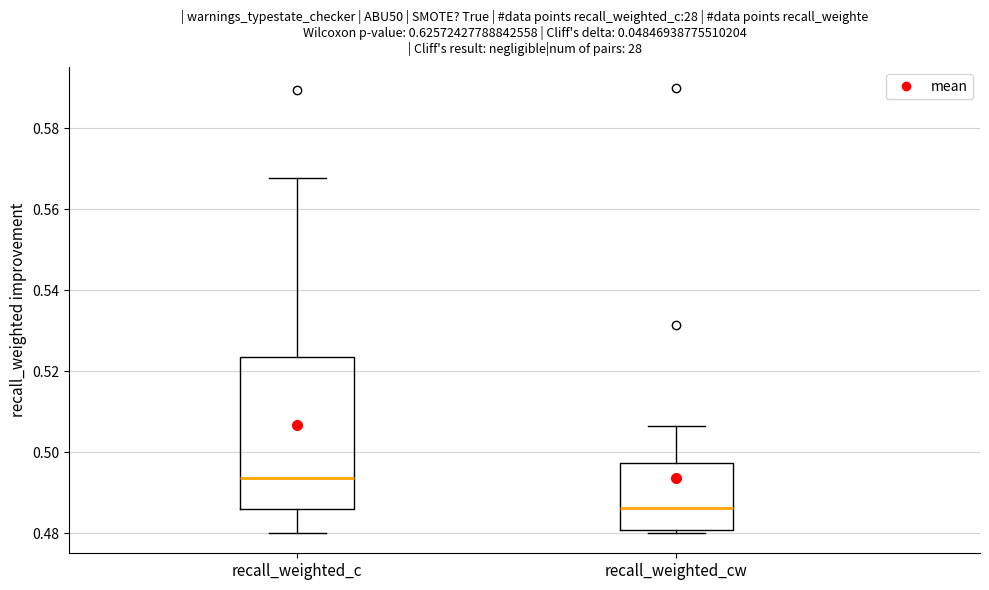

Reading left to right, read every box against the y-axis: the position of its median line, the range the box covers, and the ends of its whiskers. The values are not printed on the chart, so give them approximately, as read against the axis.

recall_weighted_c: median 0.494, box 0.486 to 0.524, whiskers 0.480 to 0.568
recall_weighted_cw: median 0.486, box 0.480 to 0.498, whiskers 0.480 (just below the box's lower edge) to 0.506